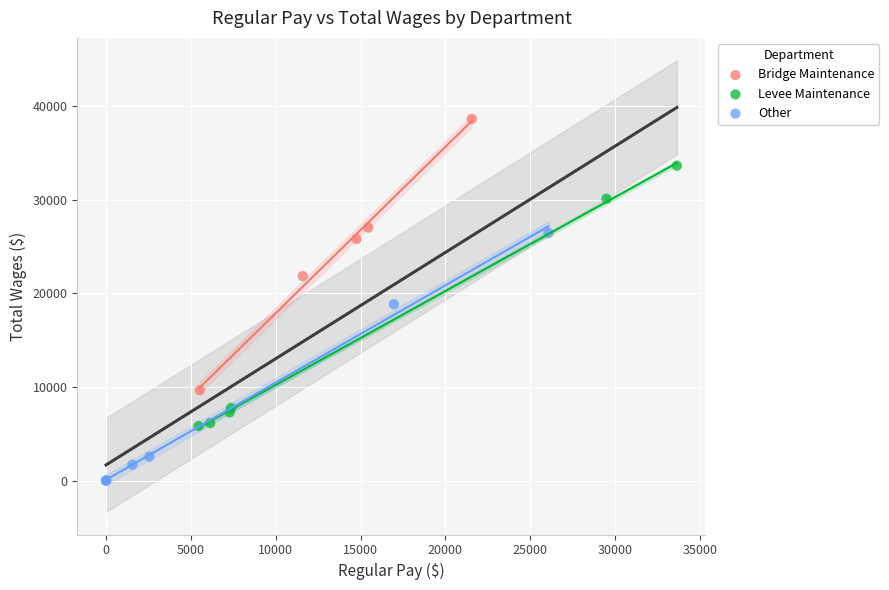

Which series reaches the maximum Y coordinate?

Bridge Maintenance